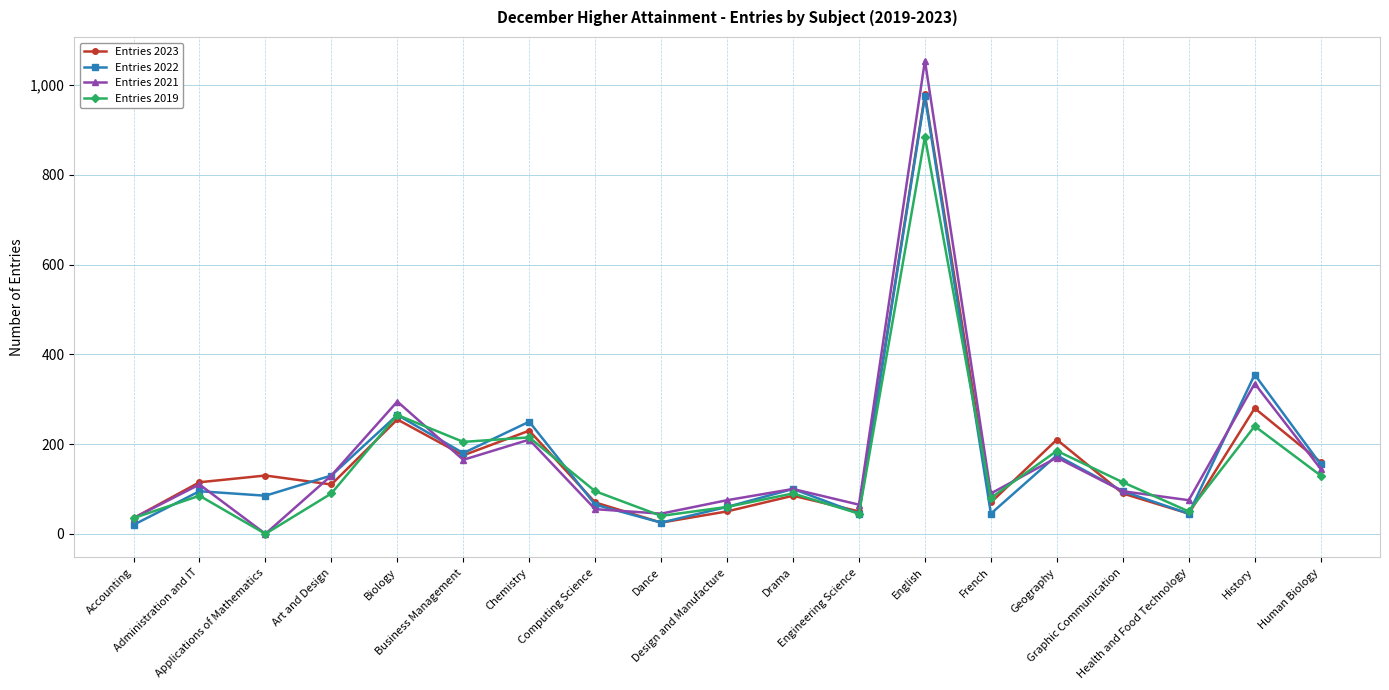

Is it true that Entries 2023 equals 115 at Administration and IT?

True